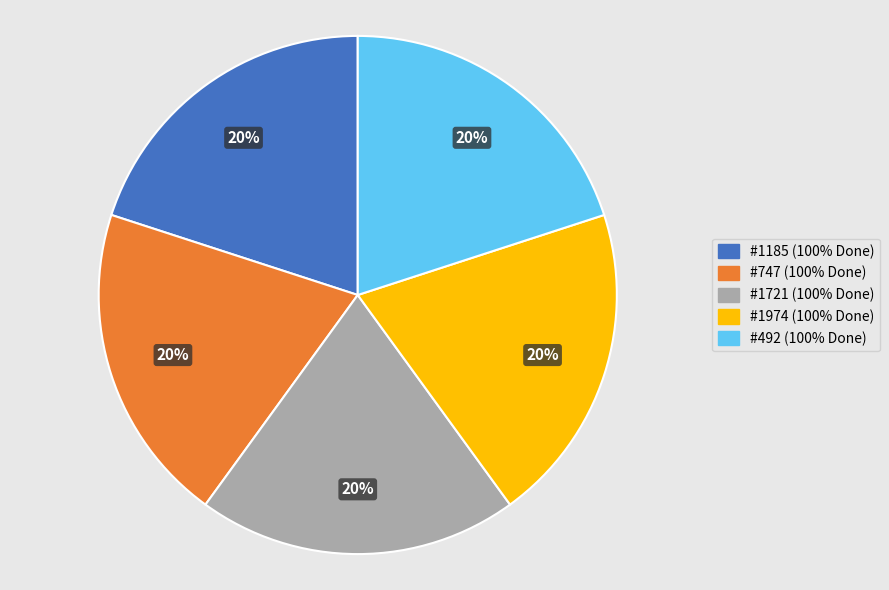

To the nearest percent, what is the average slice percentage?

20%